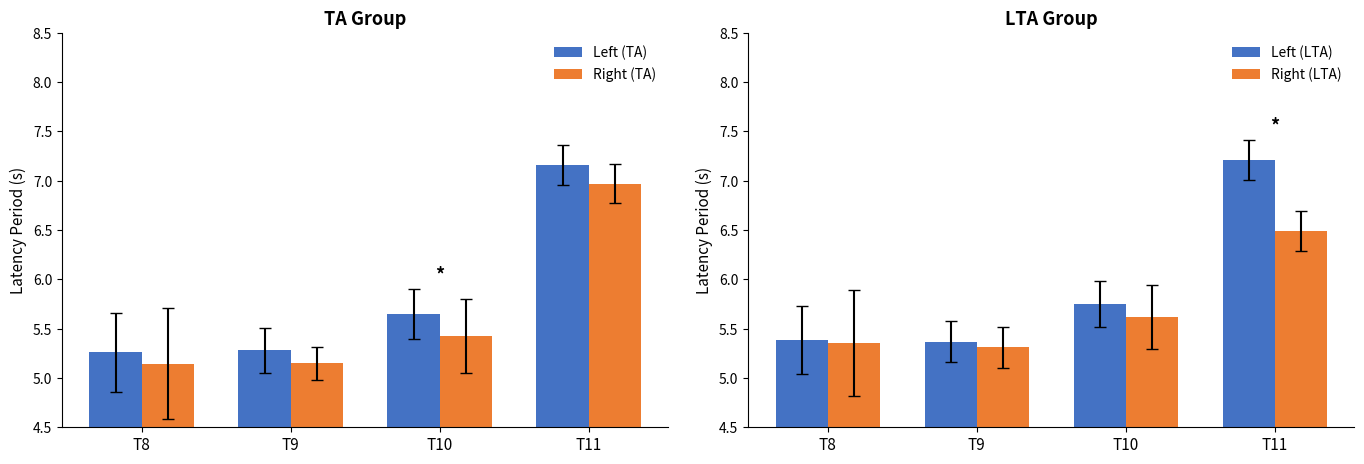

What is the value of the Left (LTA) bar at the 4th from the left?

7.2